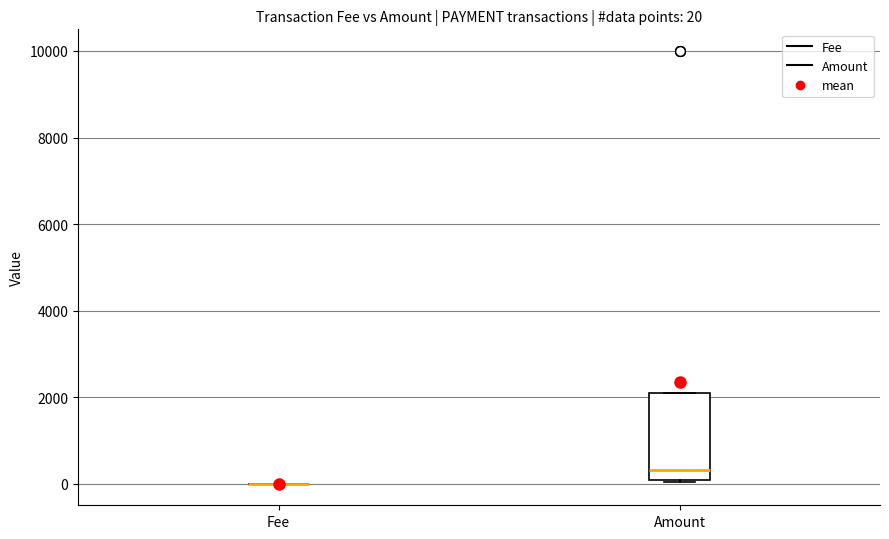

Comparing the boxes themselves (not the whiskers), which one is the tallest?

Amount